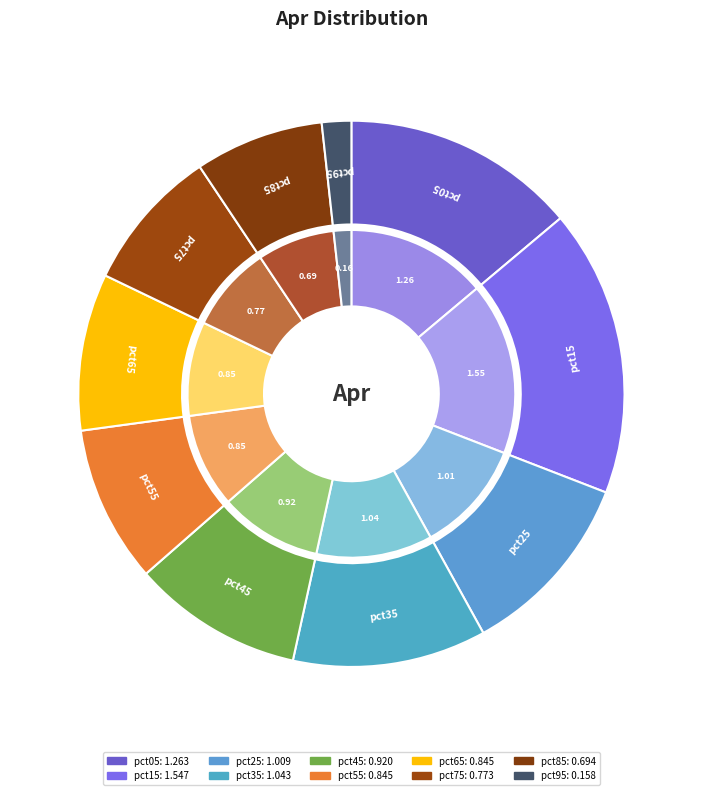

What is the smallest slice in the pie chart?

pct95